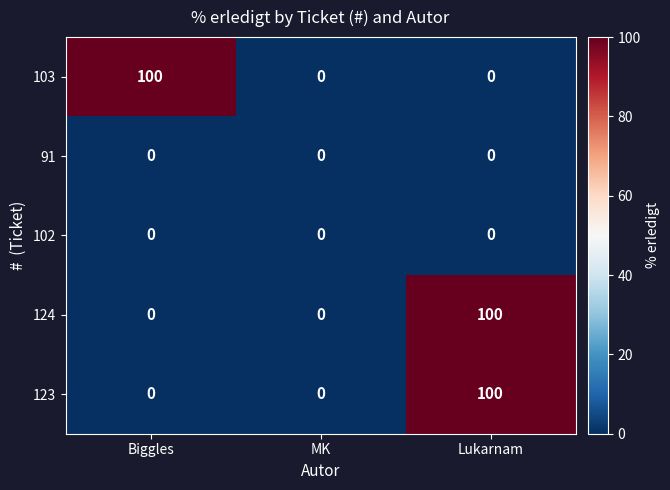

Is the value of 103 at Biggles greater than the value of 102 at Lukarnam?

Yes